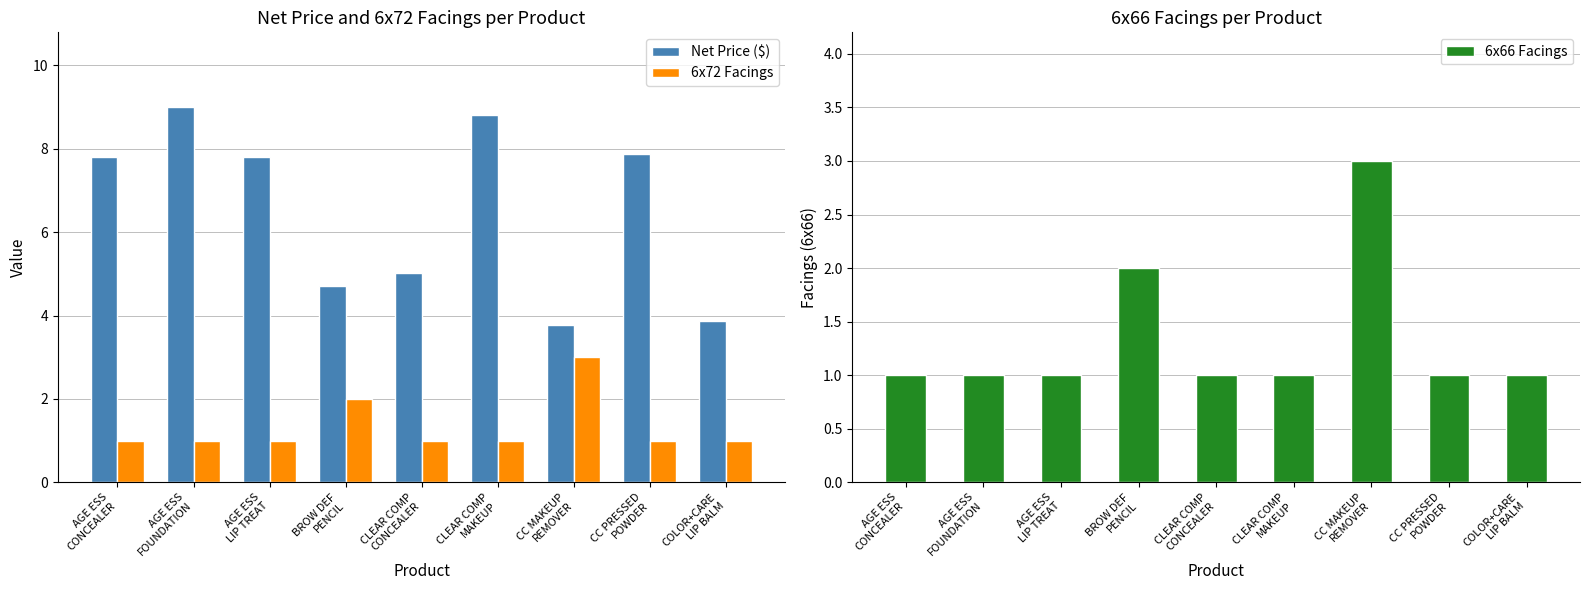

At BROW DEF
PENCIL, list the series in order from largest to smallest.

Net Price ($), 6x72 Facings, 6x66 Facings